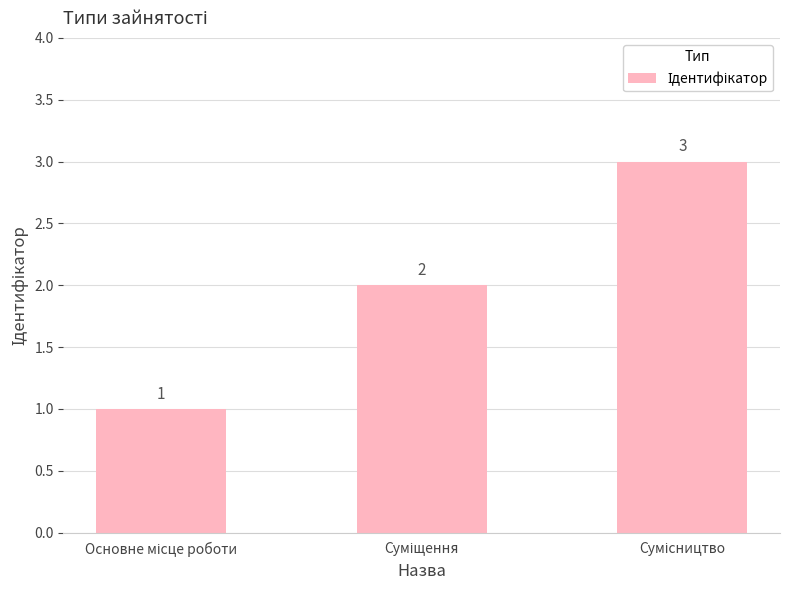

How many bars are there in total?

3